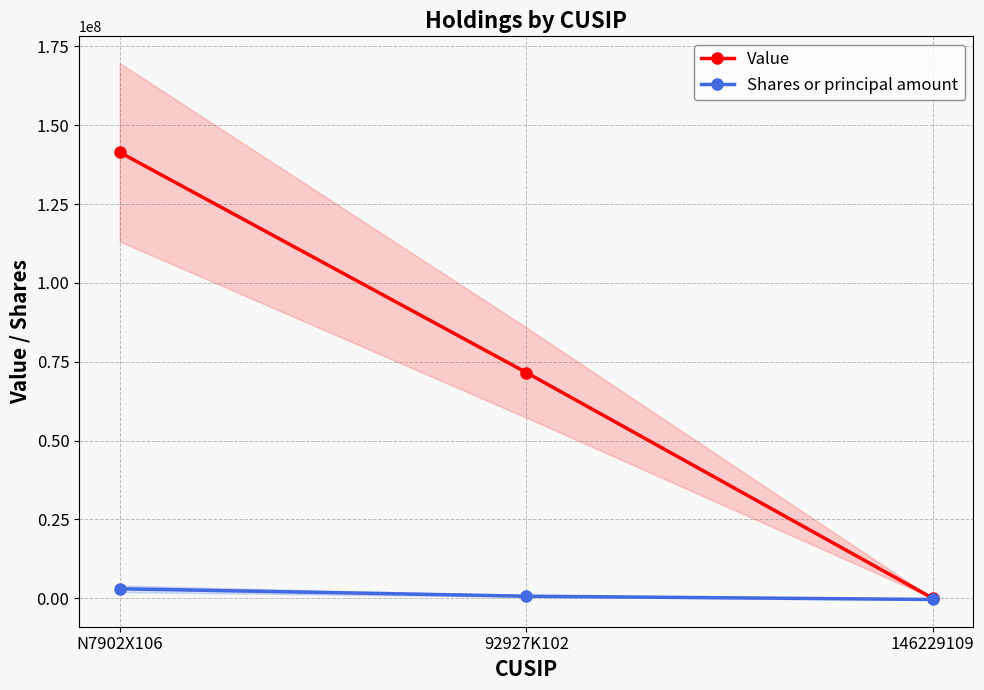

At N7902X106, list the series in order from largest to smallest.

Value, Shares or principal amount